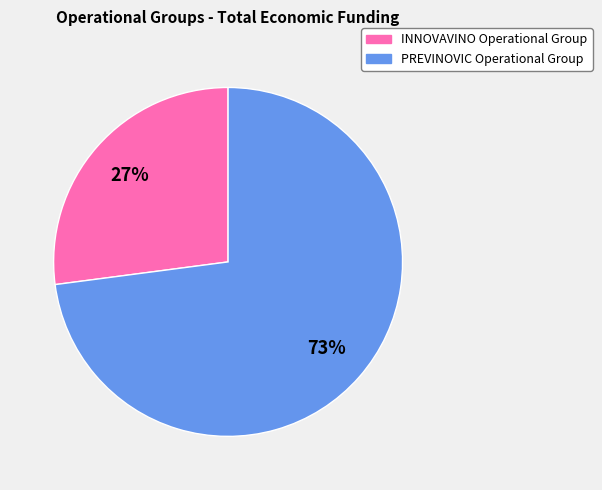

Is the sum of INNOVAVINO Operational Group and PREVINOVIC Operational Group greater than half?

Yes